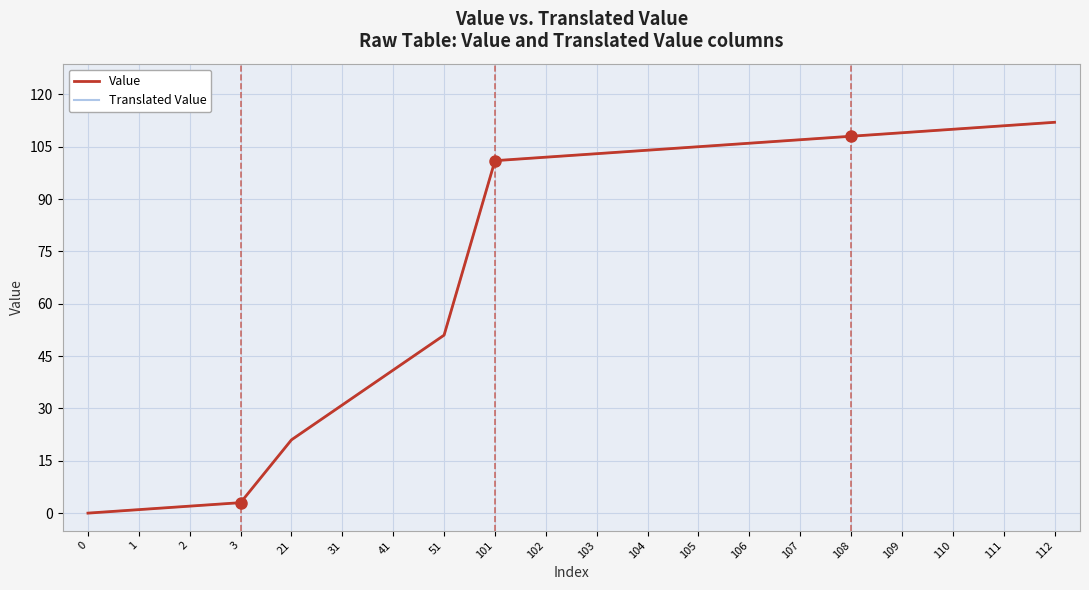

Reading left to right, extract all data points from this chart.

Value: 0=0	1=1	2=2	3=3	21=21	31=31	41=41	51=51	101=101	102=102	103=103	104=104	105=105	106=106	107=107	108=108	109=109	110=110	111=111	112=112
Translated Value: 0=0	1=1	2=2	3=3	21=21	31=31	41=41	51=51	101=101	102=102	103=103	104=104	105=105	106=106	107=107	108=108	109=109	110=110	111=111	112=112